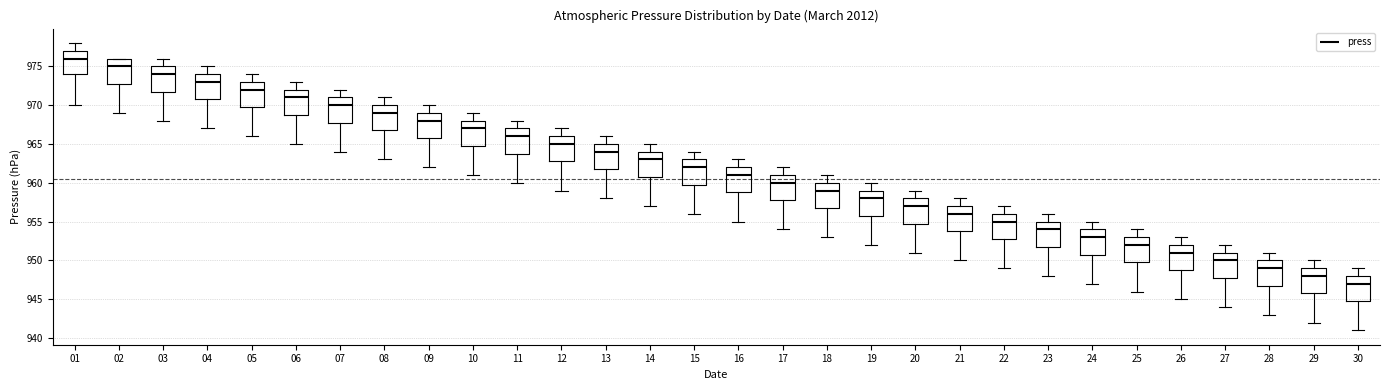

Reading left to right, transcribe this box plot: for each box, give where its median line is, the range the box spans, and where its two whiskers end, as read against the y-axis. The values are not printed on the chart, so give them approximately, as read against the axis.

01: median 976, box 974 to 977, whiskers 970 to 978
02: median 975, box 973 to 976, whiskers 969 to 976
03: median 974, box 972 to 975, whiskers 968 to 976
04: median 973, box 971 to 974, whiskers 967 to 975
05: median 972, box 970 to 973, whiskers 966 to 974
06: median 971, box 969 to 972, whiskers 965 to 973
07: median 970, box 968 to 971, whiskers 964 to 972
08: median 969, box 967 to 970, whiskers 963 to 971
09: median 968, box 966 to 969, whiskers 962 to 970
10: median 967, box 965 to 968, whiskers 961 to 969
11: median 966, box 964 to 967, whiskers 960 to 968
12: median 965, box 963 to 966, whiskers 959 to 967
13: median 964, box 962 to 965, whiskers 958 to 966
14: median 963, box 961 to 964, whiskers 957 to 965
15: median 962, box 960 to 963, whiskers 956 to 964
16: median 961, box 959 to 962, whiskers 955 to 963
17: median 960, box 958 to 961, whiskers 954 to 962
18: median 959, box 957 to 960, whiskers 953 to 961
19: median 958, box 956 to 959, whiskers 952 to 960
20: median 957, box 955 to 958, whiskers 951 to 959
21: median 956, box 954 to 957, whiskers 950 to 958
22: median 955, box 953 to 956, whiskers 949 to 957
23: median 954, box 952 to 955, whiskers 948 to 956
24: median 953, box 951 to 954, whiskers 947 to 955
25: median 952, box 950 to 953, whiskers 946 to 954
26: median 951, box 949 to 952, whiskers 945 to 953
27: median 950, box 948 to 951, whiskers 944 to 952
28: median 949, box 947 to 950, whiskers 943 to 951
29: median 948, box 946 to 949, whiskers 942 to 950
30: median 947, box 945 to 948, whiskers 941 to 949